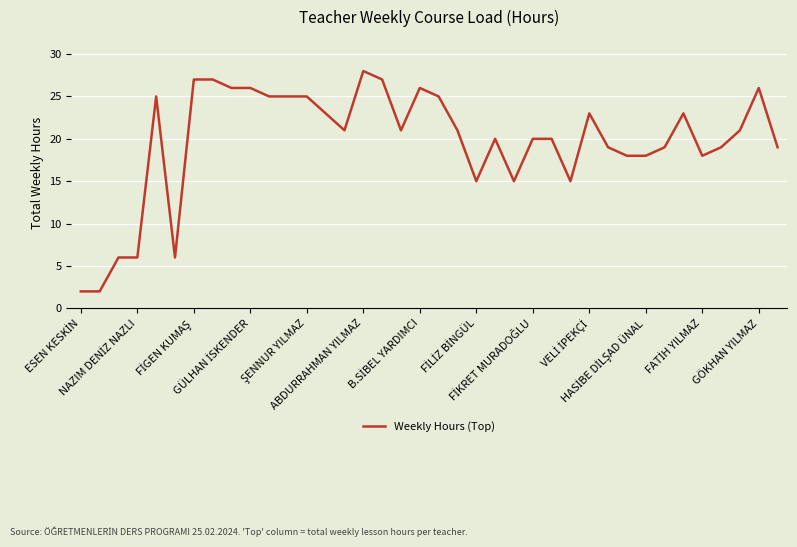

What is the maximum value shown in the chart?

28